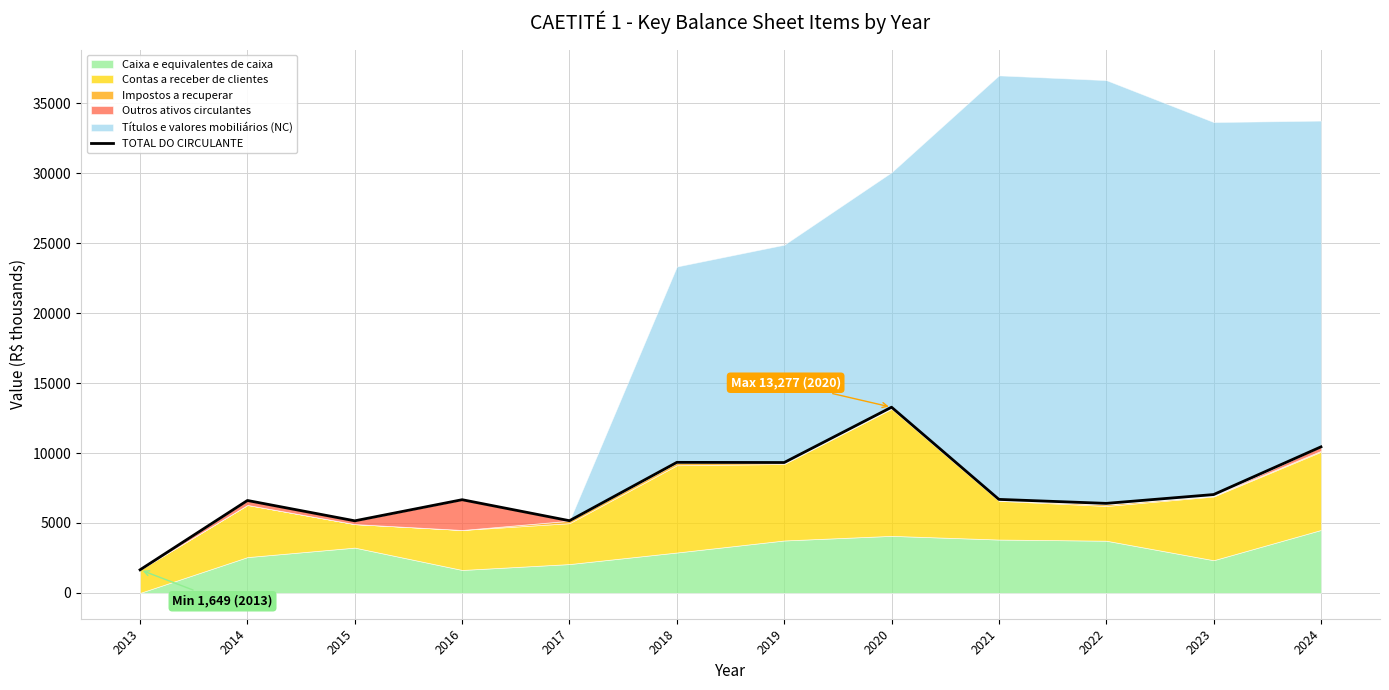

The value at 2015 is 8656. True or false?

False